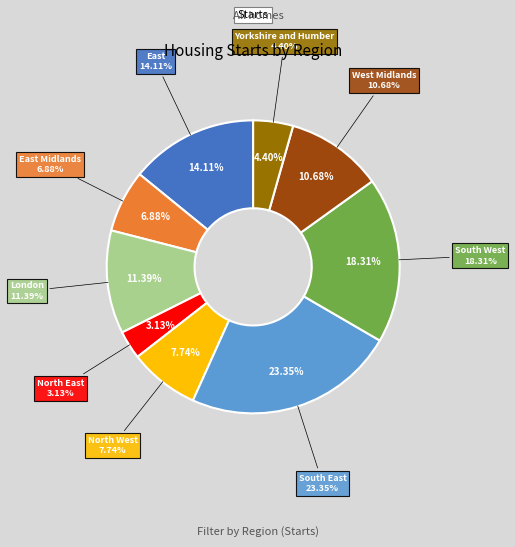

What is the change in value from North East to North West?

+426